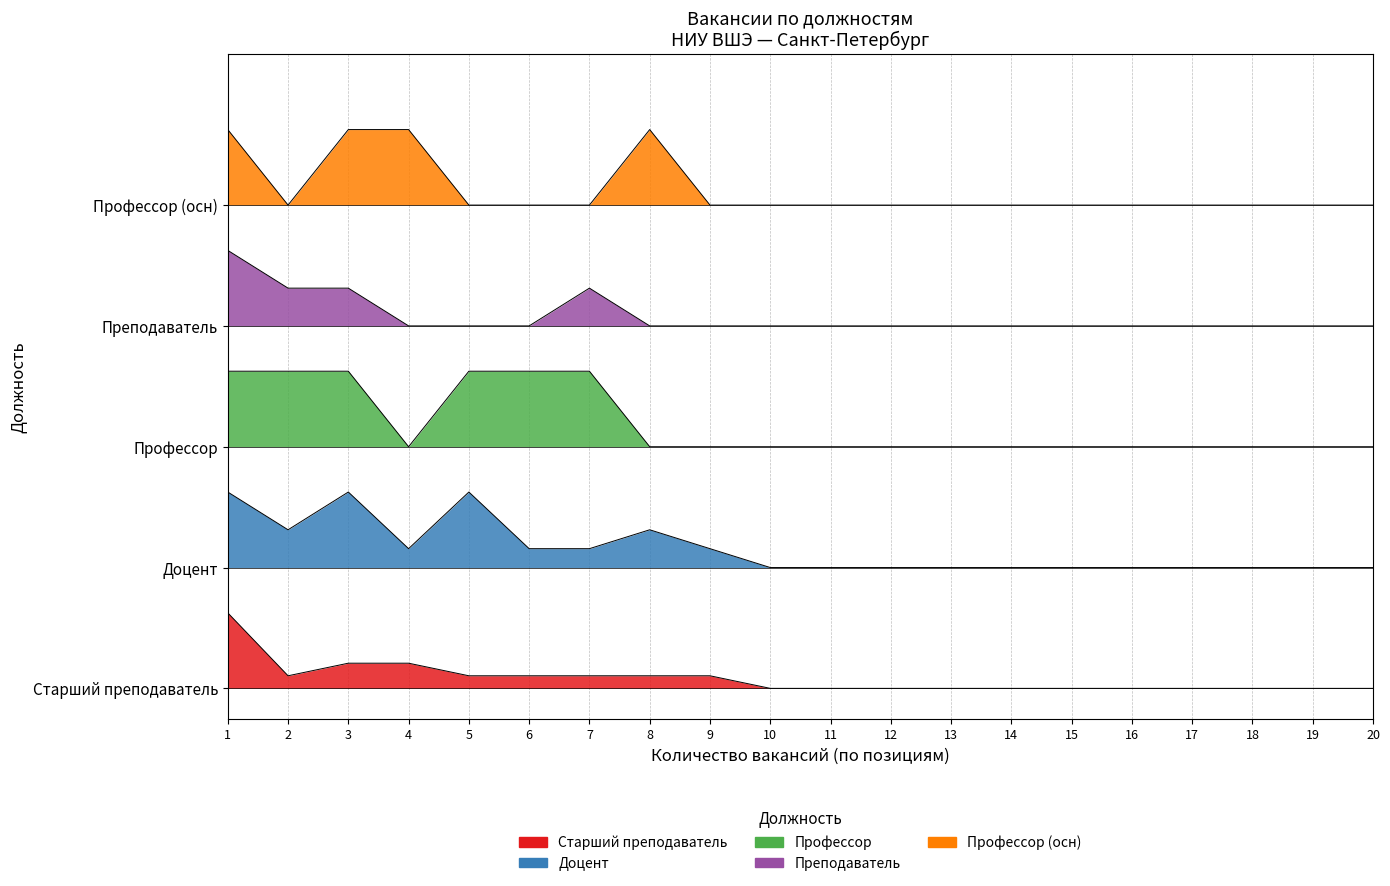

Does the chart display data point markers on the line(s)?

No